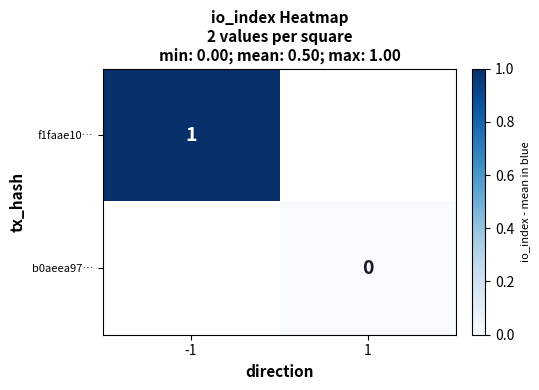

The value of f1faae10… at -1 is 1. True or false?

True